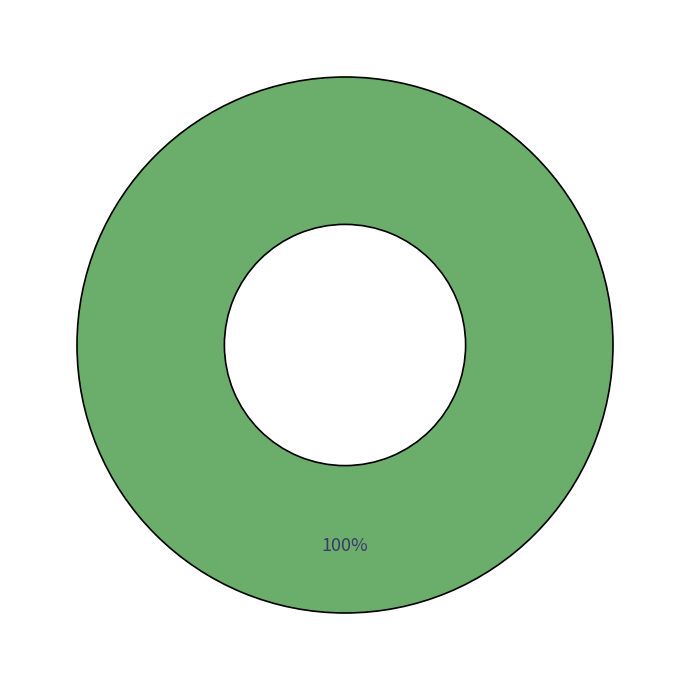

Rank the categories by value from lowest to highest.

Ticket (io_index=0), Regular (io_index=9)